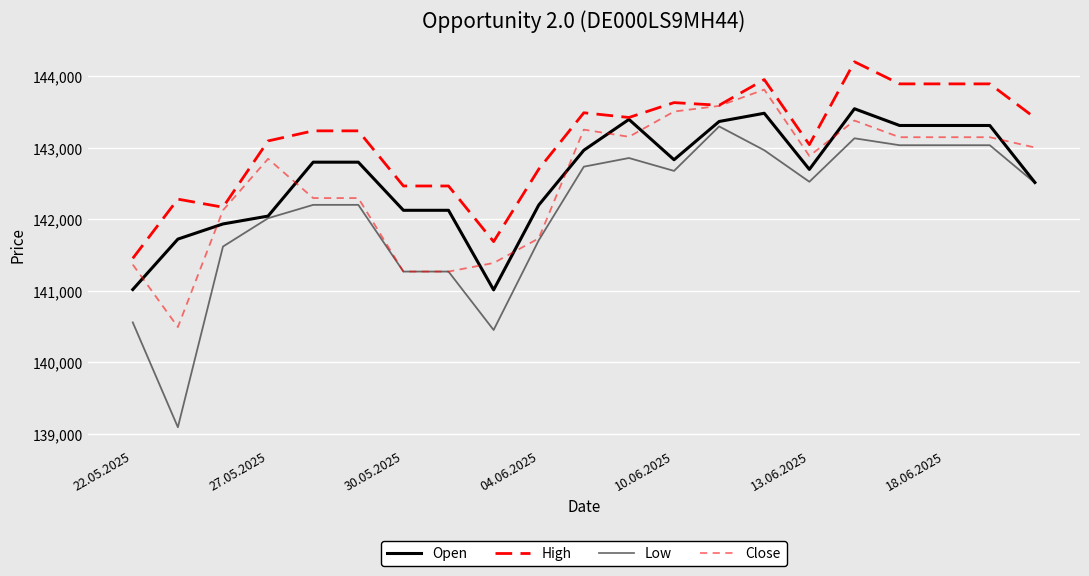

What is the difference between the maximum and minimum values in the Close series?

3321